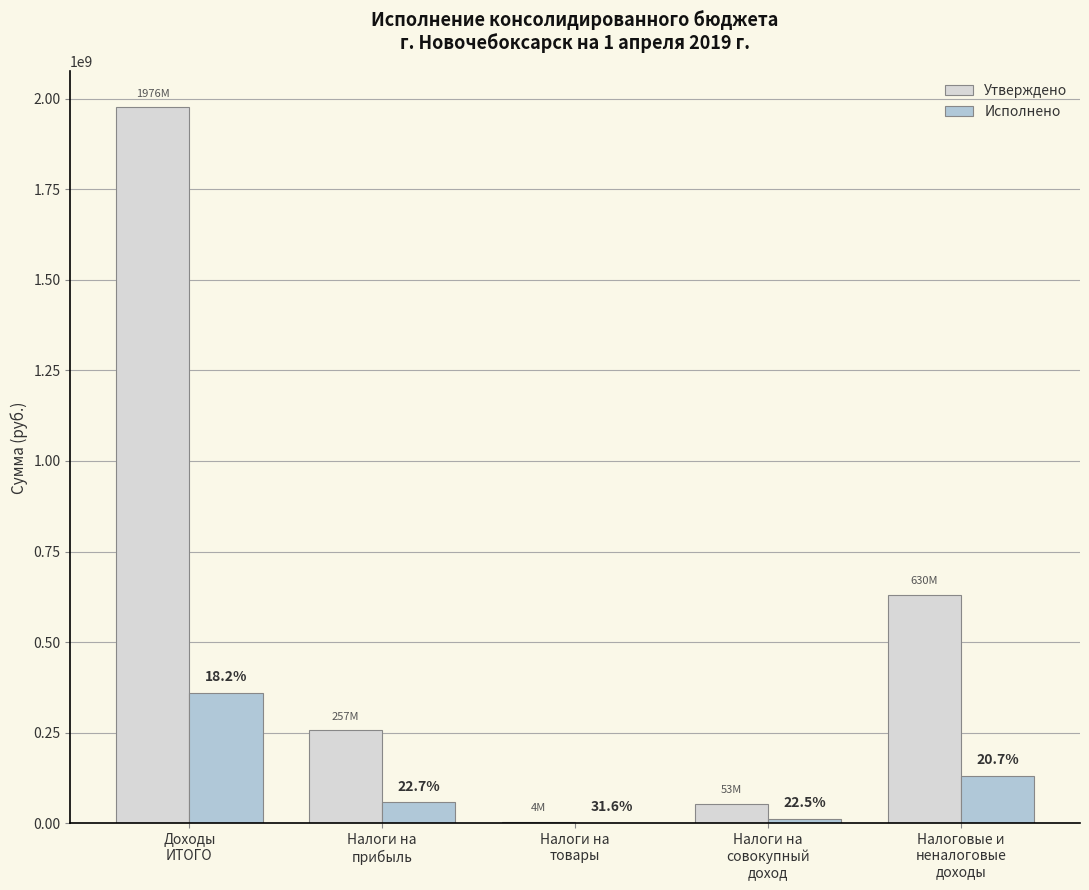

At Налоги на
прибыль, list the series in order from smallest to largest.

Исполнено, Утверждено